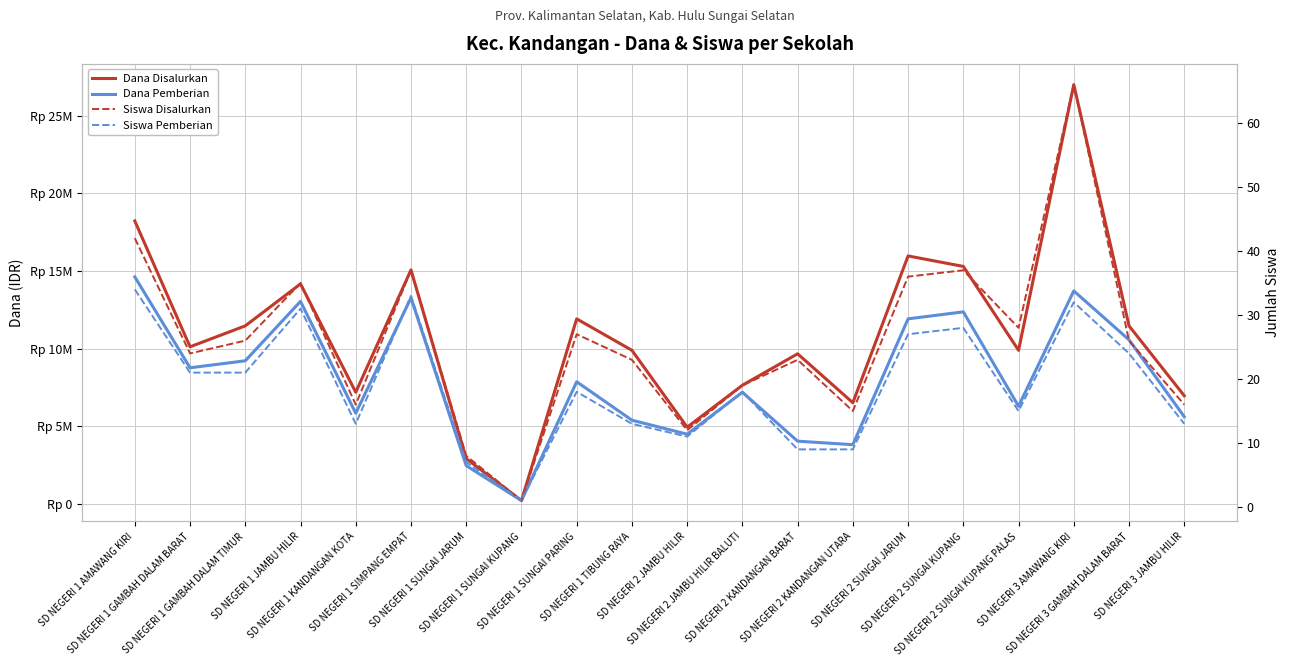

At how many categories does at least one series exceed 2434827?

19